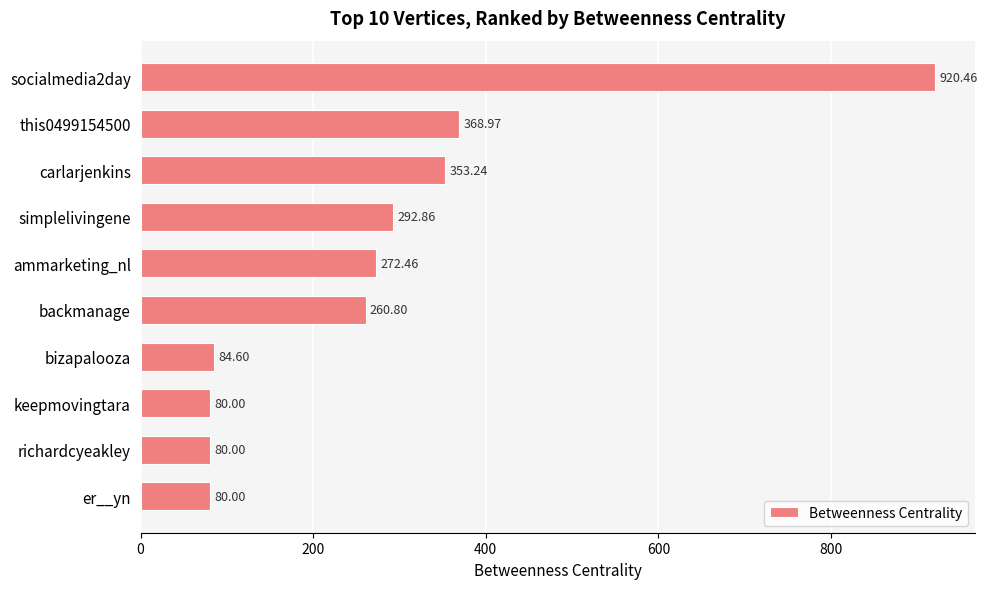

What is the label of the 4th bar from the bottom?

bizapalooza